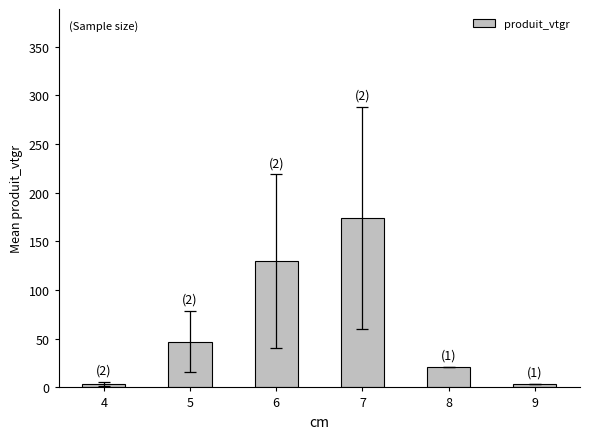

The chart shows a value of 47.0 at 5. True or false?

True